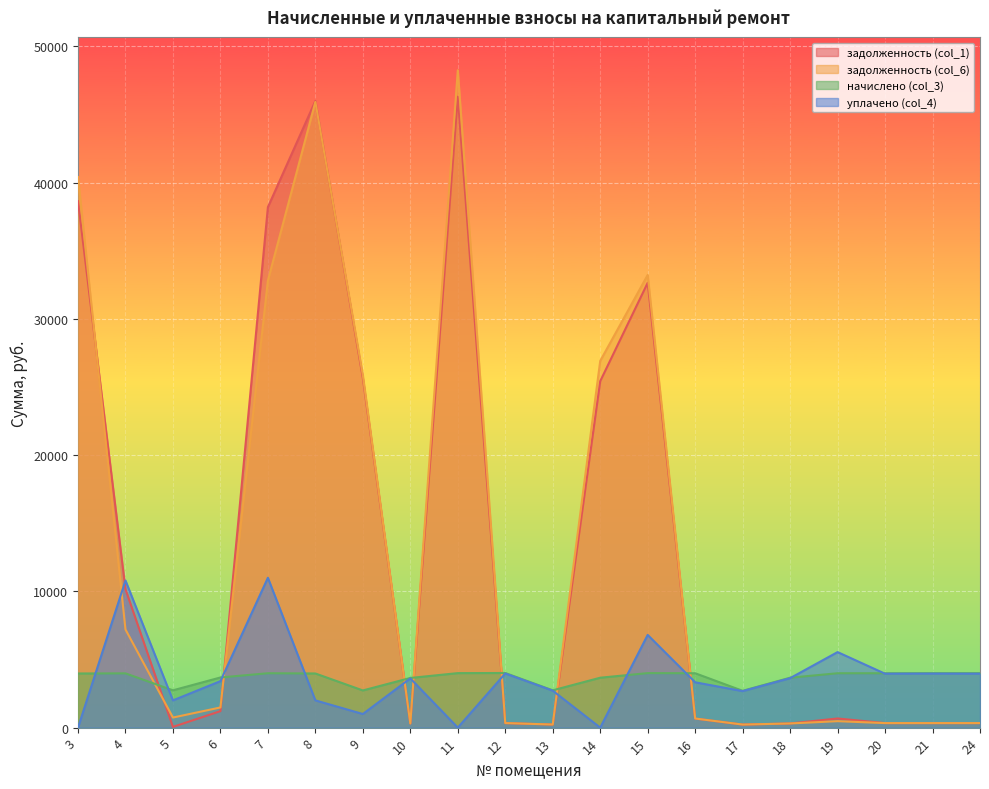

Which has a higher value, 5 or 15?

15